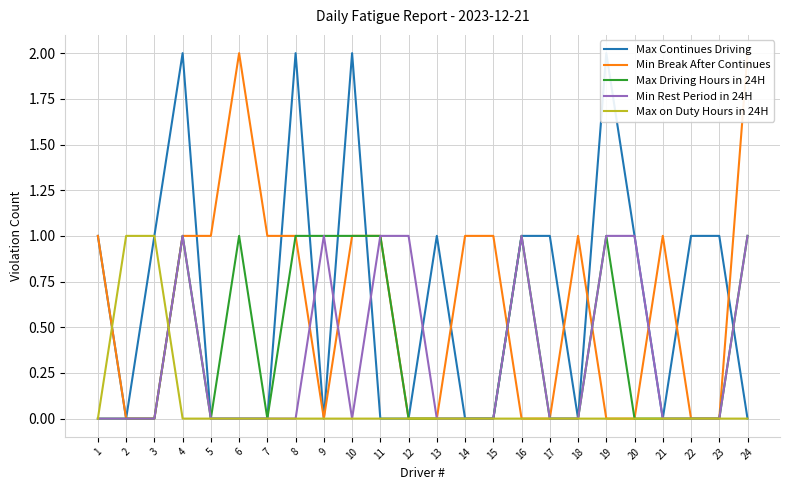

Which category has the highest value across all series?

4